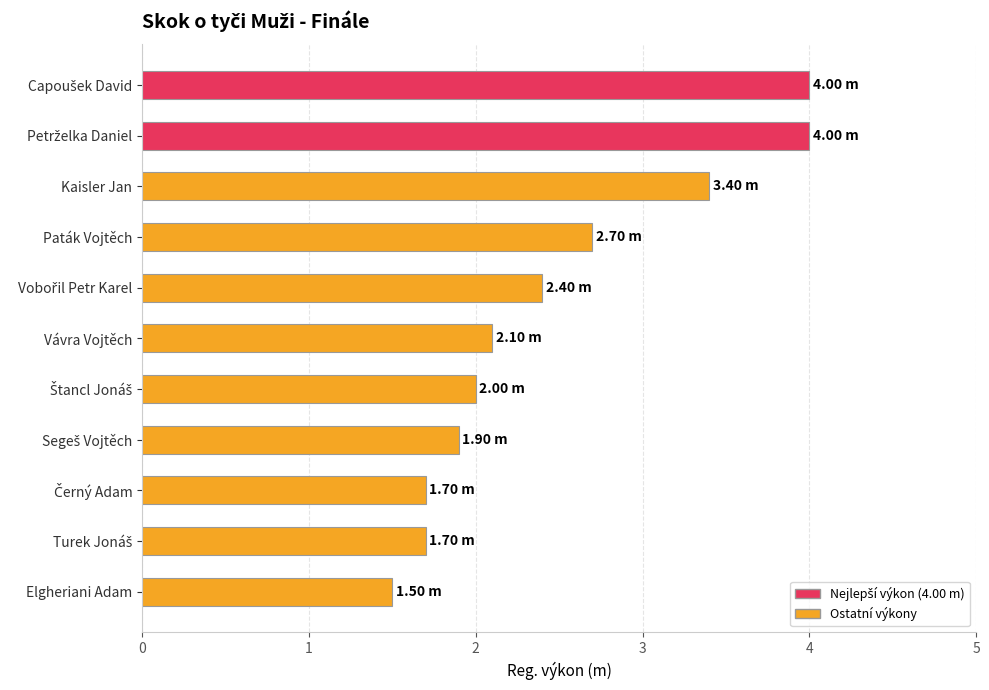

What is the greatest value displayed?

4.0